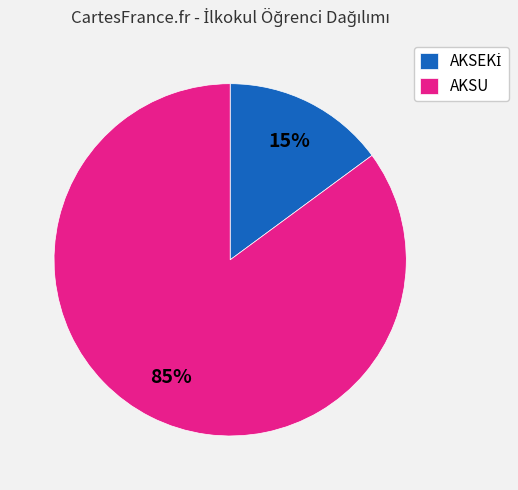

How many slices are in this pie chart?

2